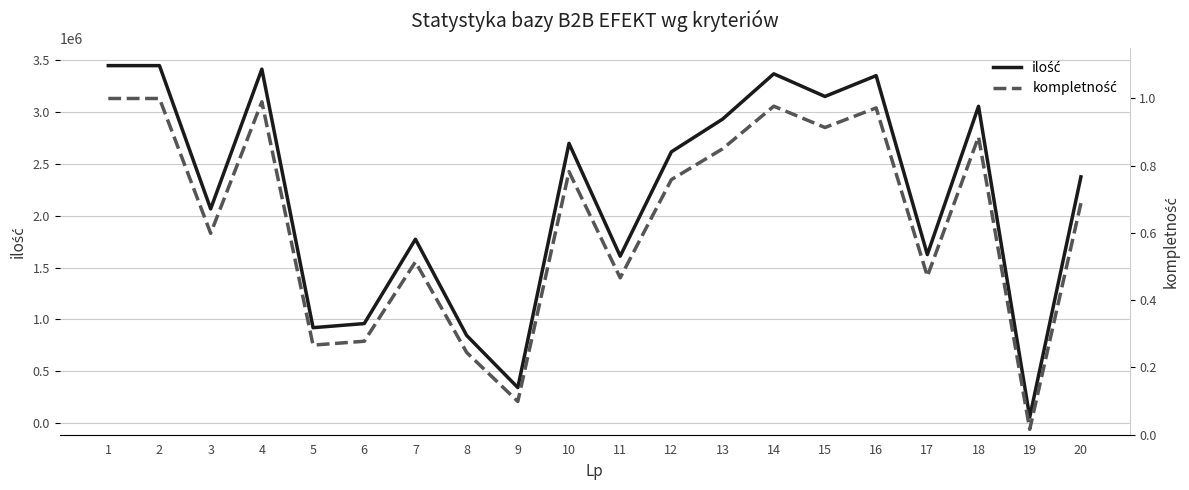

Between 1 and 20, which series saw the biggest shift?

ilość